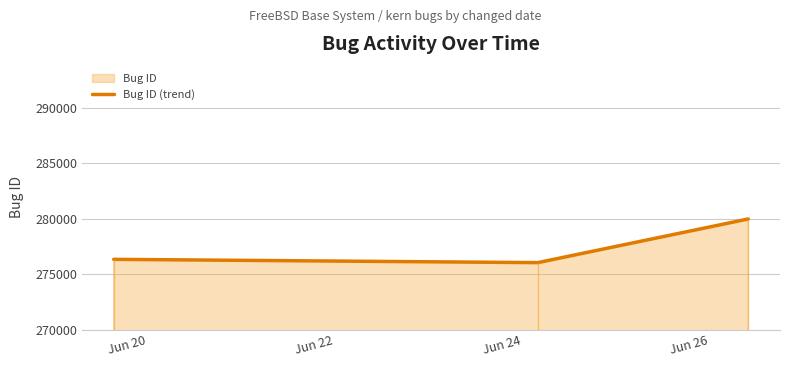

What is the value of the 3rd point from the left?

279988